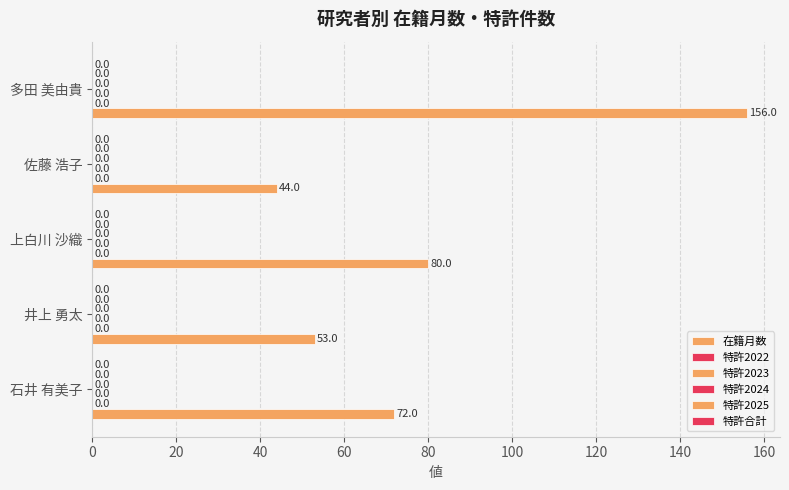

Does the chart contain any negative values?

No